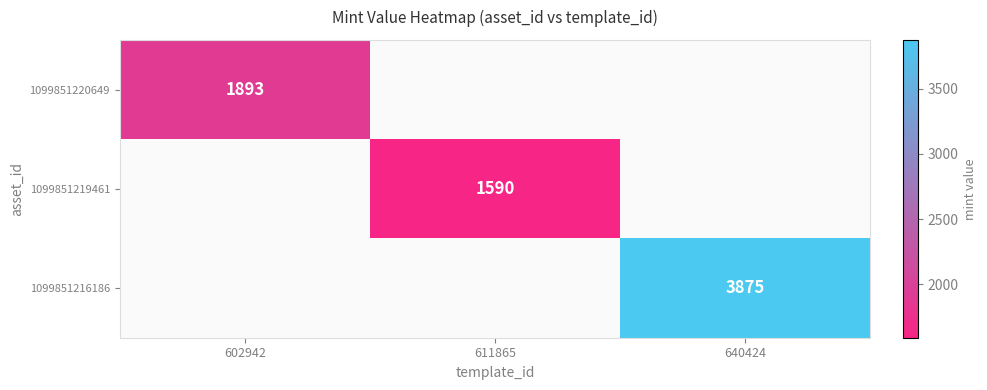

Is it true that 1099851219461 equals 1590 at 611865?

True